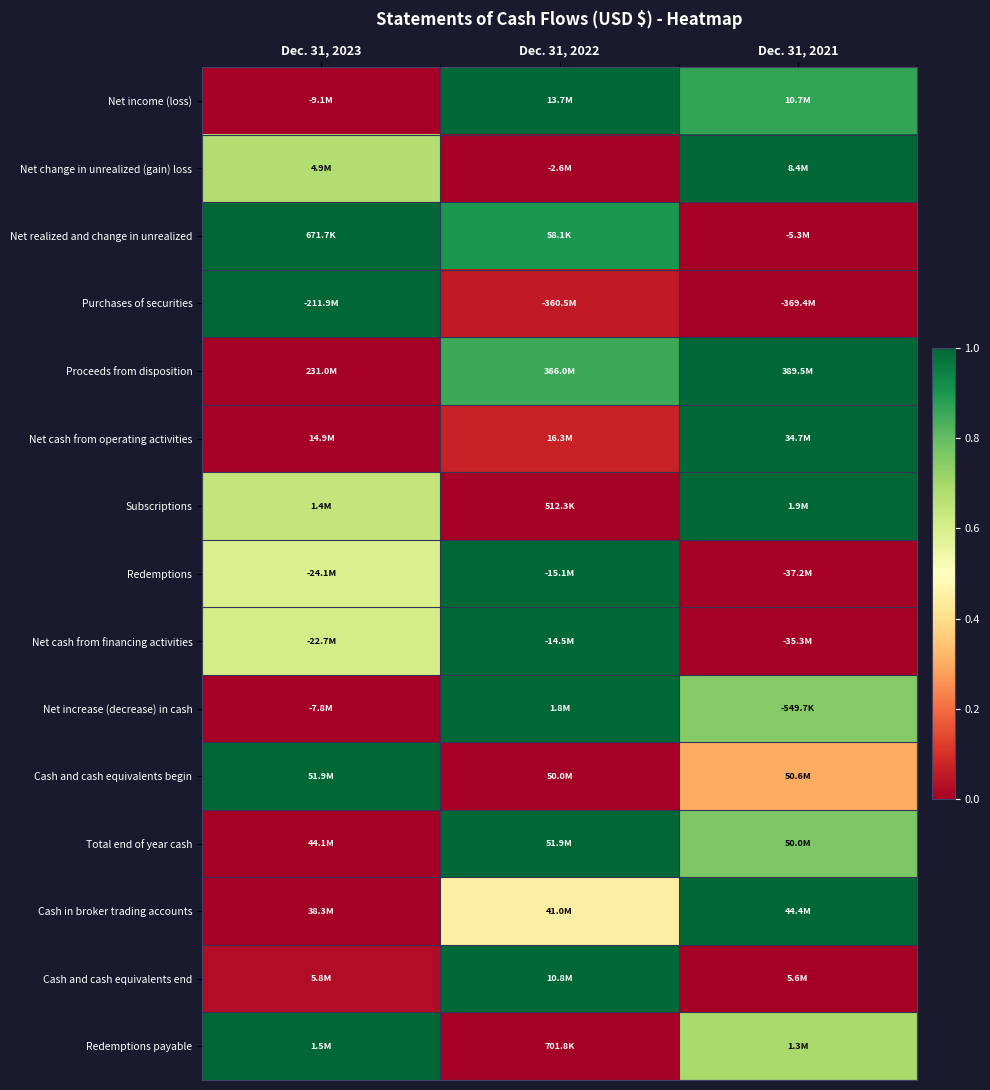

Reading right to left, list all the values displayed in this chart.

Net income (loss): Dec. 31, 2021=0.9	Dec. 31, 2022=1.0	Dec. 31, 2023=0.0
Net change in unrealized (gain) loss: Dec. 31, 2021=1.0	Dec. 31, 2022=0.0	Dec. 31, 2023=0.7
Net realized and change in unrealized: Dec. 31, 2021=0.0	Dec. 31, 2022=0.9	Dec. 31, 2023=1.0
Purchases of securities: Dec. 31, 2021=0.0	Dec. 31, 2022=0.1	Dec. 31, 2023=1.0
Proceeds from disposition: Dec. 31, 2021=1.0	Dec. 31, 2022=0.9	Dec. 31, 2023=0.0
Net cash from operating activities: Dec. 31, 2021=1.0	Dec. 31, 2022=0.1	Dec. 31, 2023=0.0
Subscriptions: Dec. 31, 2021=1.0	Dec. 31, 2022=0.0	Dec. 31, 2023=0.6
Redemptions: Dec. 31, 2021=0.0	Dec. 31, 2022=1.0	Dec. 31, 2023=0.6
Net cash from financing activities: Dec. 31, 2021=0.0	Dec. 31, 2022=1.0	Dec. 31, 2023=0.6
Net increase (decrease) in cash: Dec. 31, 2021=0.8	Dec. 31, 2022=1.0	Dec. 31, 2023=0.0
Cash and cash equivalents begin: Dec. 31, 2021=0.3	Dec. 31, 2022=0.0	Dec. 31, 2023=1.0
Total end of year cash: Dec. 31, 2021=0.8	Dec. 31, 2022=1.0	Dec. 31, 2023=0.0
Cash in broker trading accounts: Dec. 31, 2021=1.0	Dec. 31, 2022=0.4	Dec. 31, 2023=0.0
Cash and cash equivalents end: Dec. 31, 2021=0.0	Dec. 31, 2022=1.0	Dec. 31, 2023=0.0
Redemptions payable: Dec. 31, 2021=0.7	Dec. 31, 2022=0.0	Dec. 31, 2023=1.0